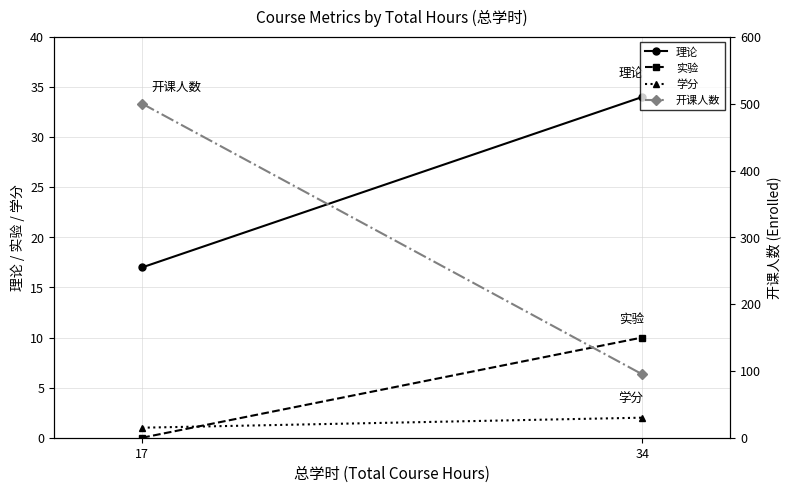

What are all the series names shown in the legend?

理论, 实验, 学分, 开课人数